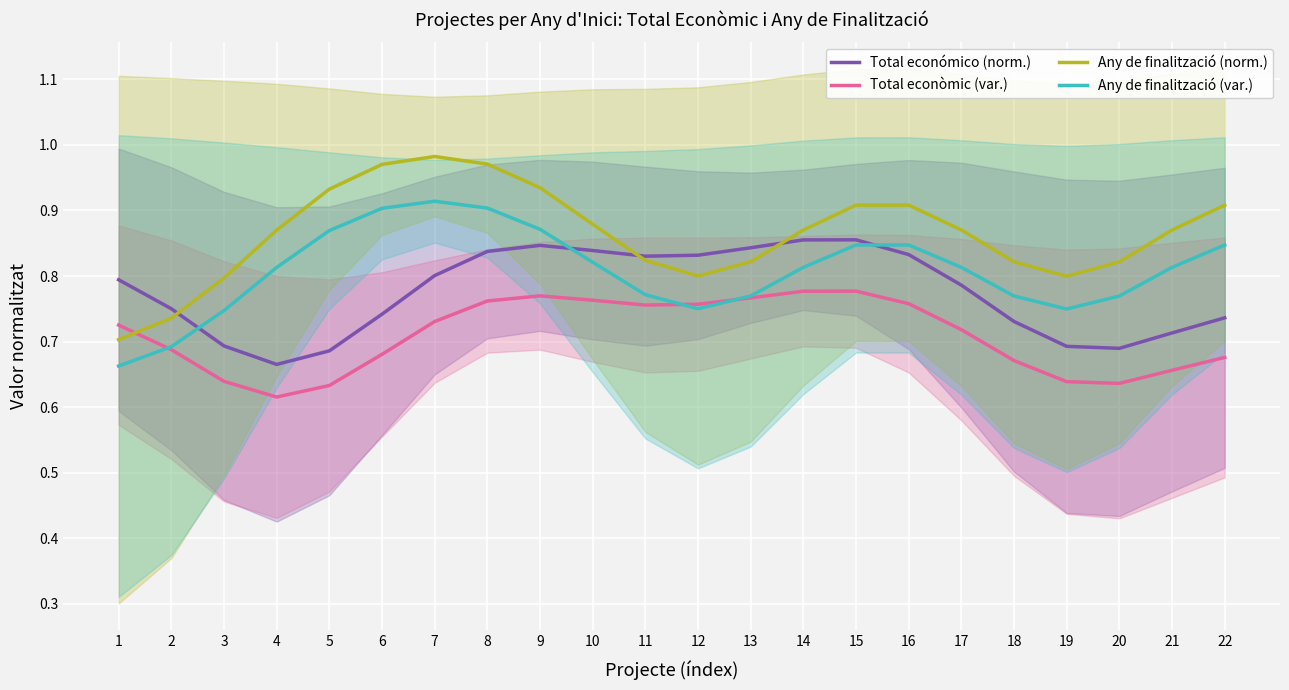

Reading left to right, extract all data points from this chart.

Total económico (norm.): 0.8	0.8	0.7	0.7	0.7	0.7	0.8	0.8	0.8	0.8	0.8	0.8	0.8	0.9	0.9	0.8	0.8	0.7	0.7	0.7	0.7	0.7
Total econòmic (var.): 0.7	0.7	0.6	0.6	0.6	0.7	0.7	0.8	0.8	0.8	0.8	0.8	0.8	0.8	0.8	0.8	0.7	0.7	0.6	0.6	0.7	0.7
Any de finalització (norm.): 0.7	0.7	0.8	0.9	0.9	1.0	1.0	1.0	0.9	0.9	0.8	0.8	0.8	0.9	0.9	0.9	0.9	0.8	0.8	0.8	0.9	0.9
Any de finalització (var.): 0.7	0.7	0.7	0.8	0.9	0.9	0.9	0.9	0.9	0.8	0.8	0.8	0.8	0.8	0.8	0.8	0.8	0.8	0.7	0.8	0.8	0.8